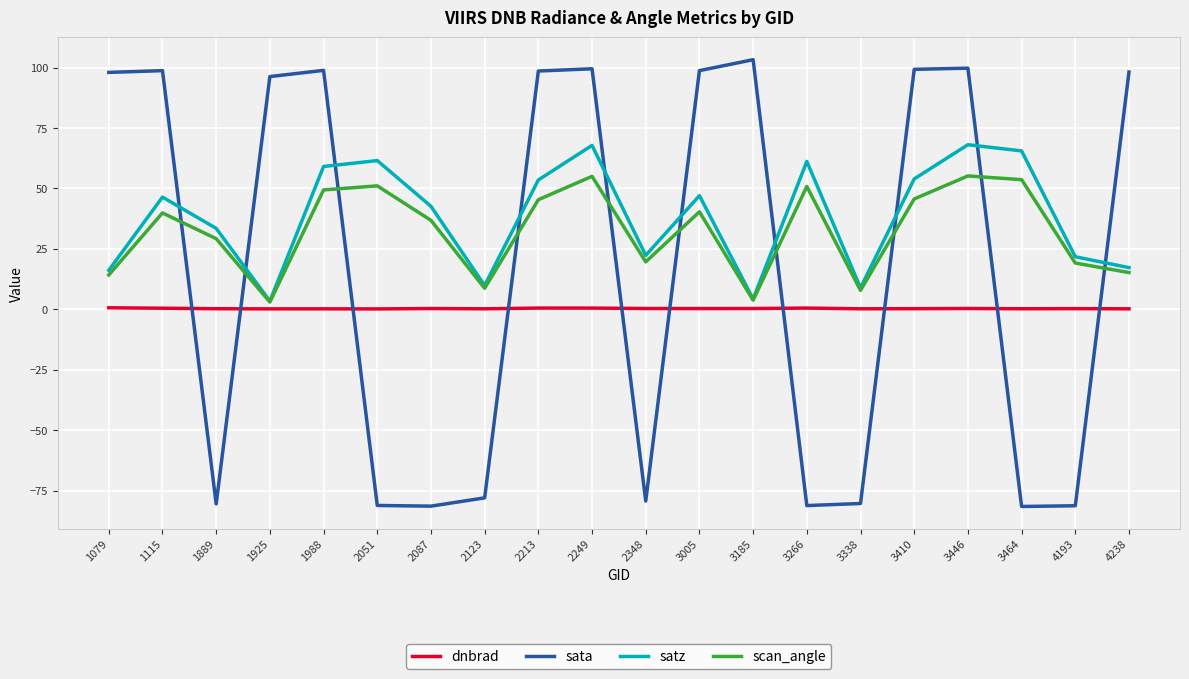

Which series has the largest range (max minus min)?

sata